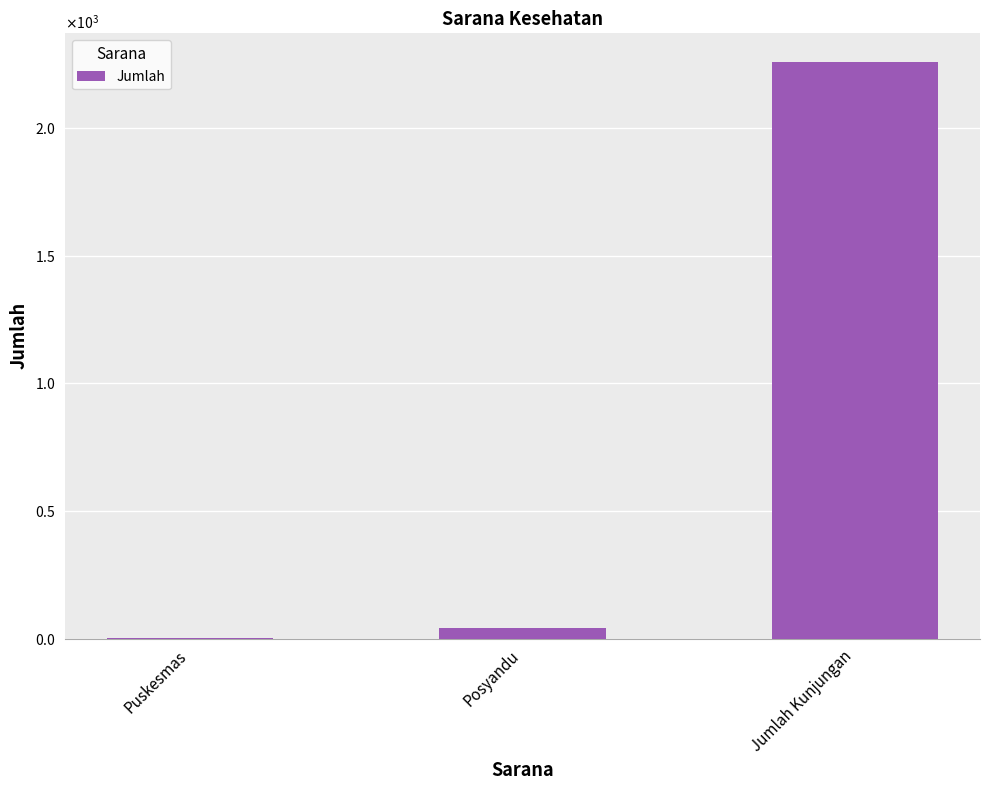

List the labels in order of value, largest first.

Jumlah Kunjungan, Posyandu, Puskesmas